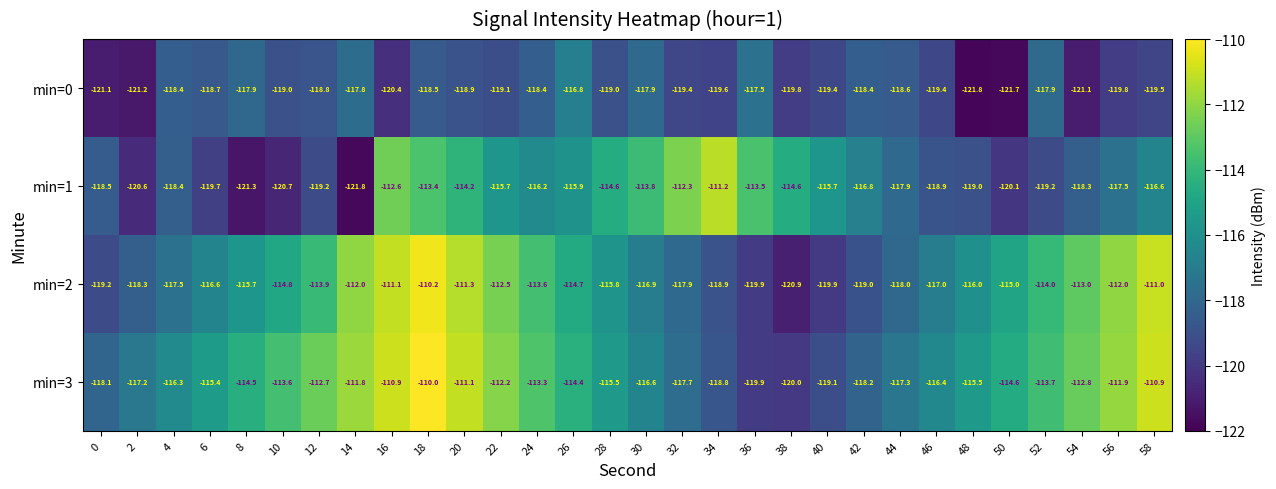

Count the number of data series in this chart.

4